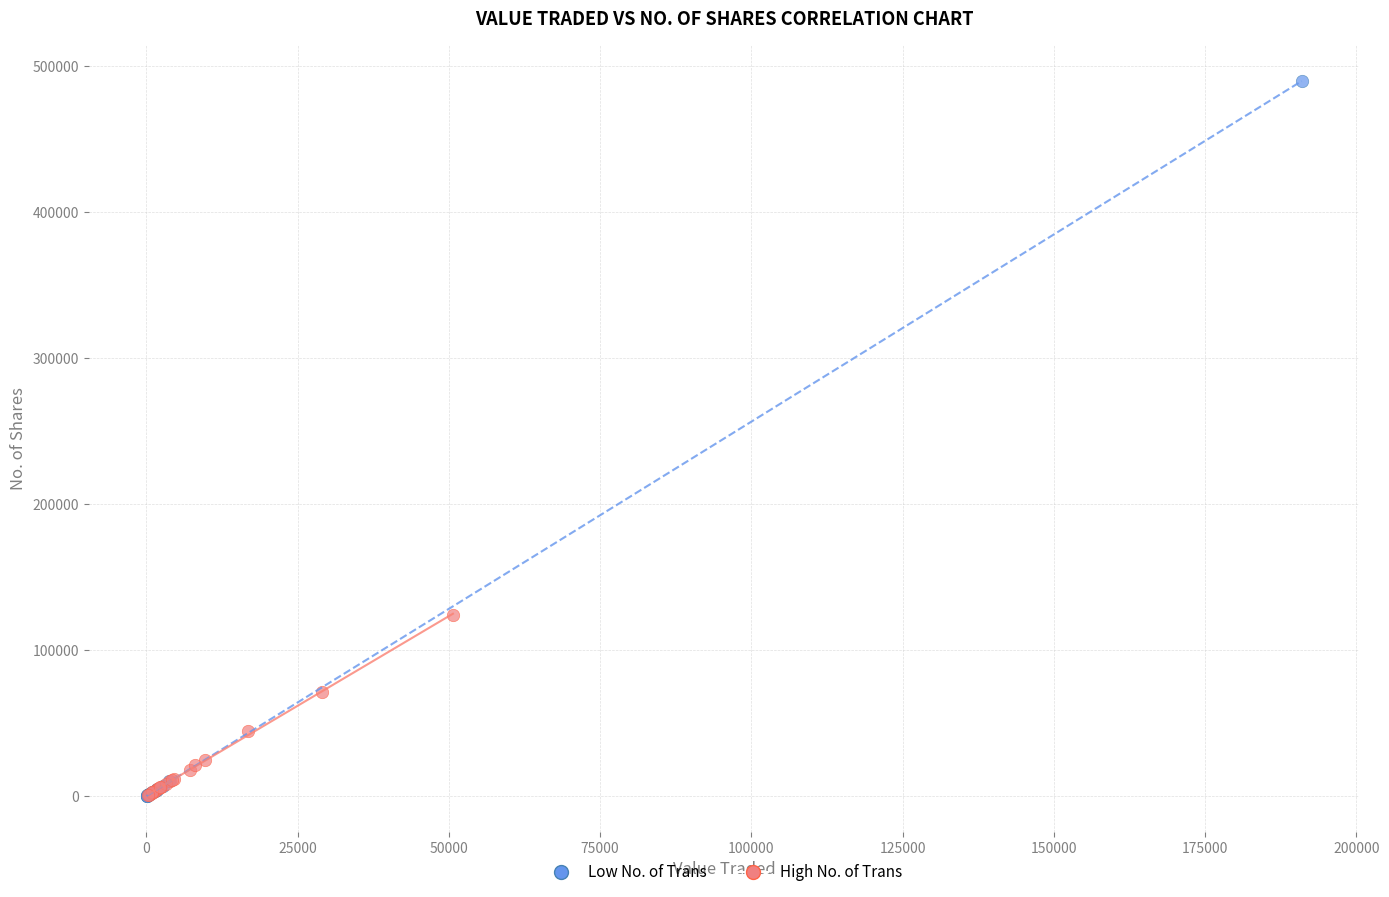

Which series has the largest Y range (max minus min)?

Low No. of Trans